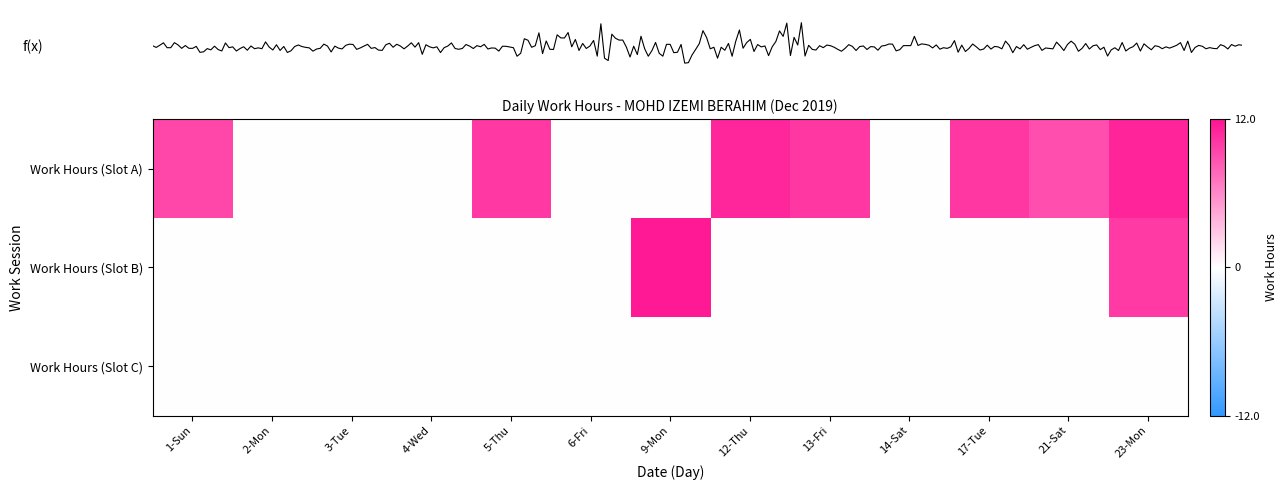

What is the spread (max minus min) of values at 12?

11.6